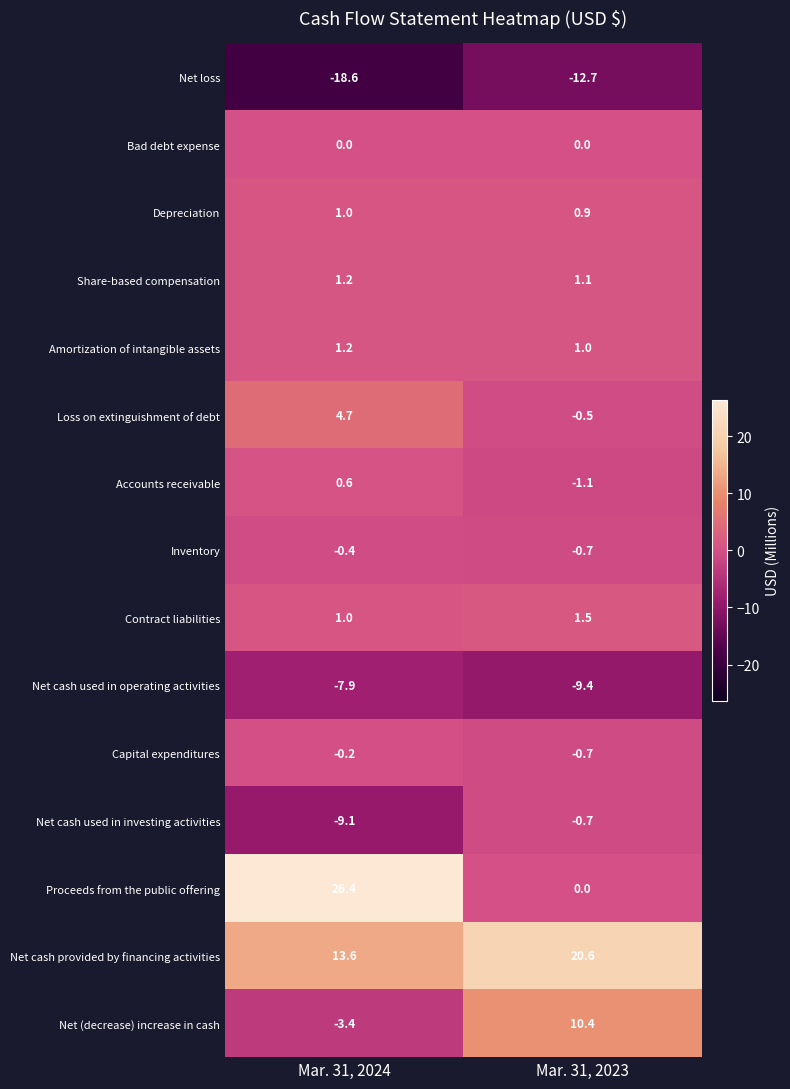

Where is Contract liabilities nearest to the value 1?

Mar. 31, 2024